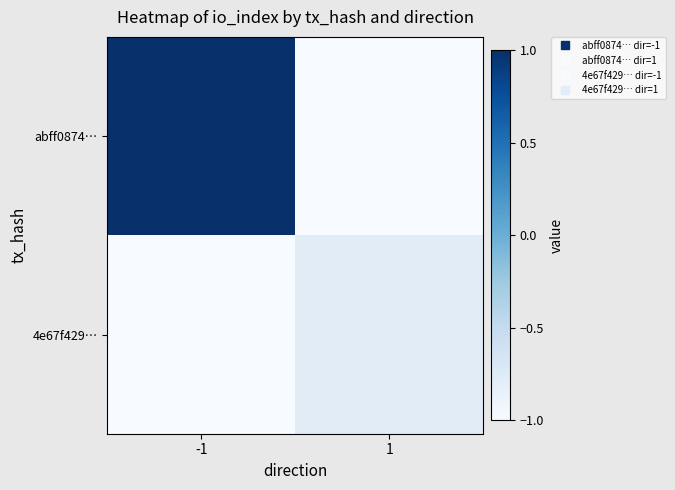

Reading left to right, list all the values displayed in this chart.

abff0874…: -1=1.0	1=-1.0
4e67f429…: -1=-1.0	1=-0.8